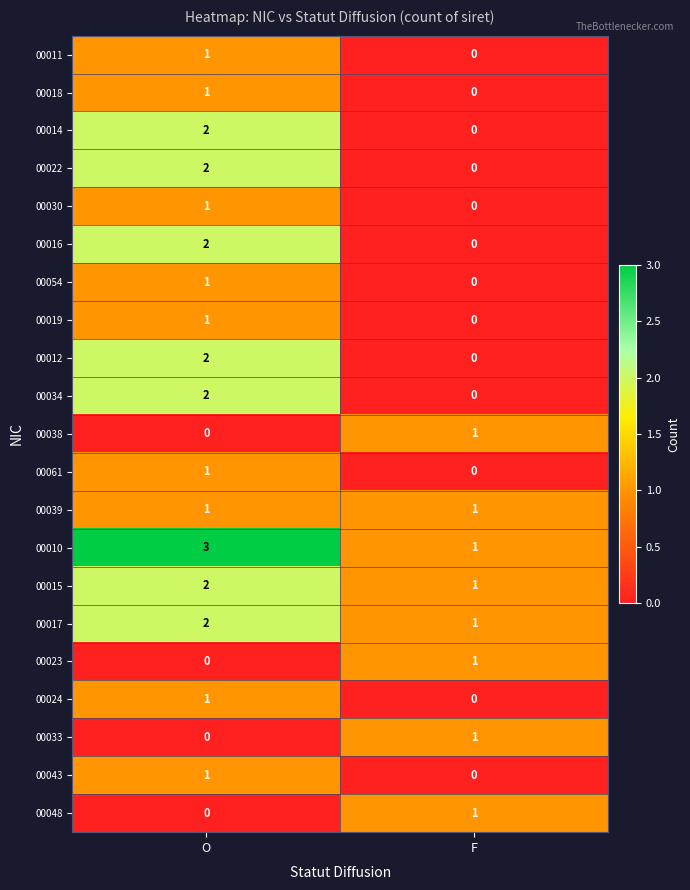

Is it true that 00012 equals 1 at F?

False